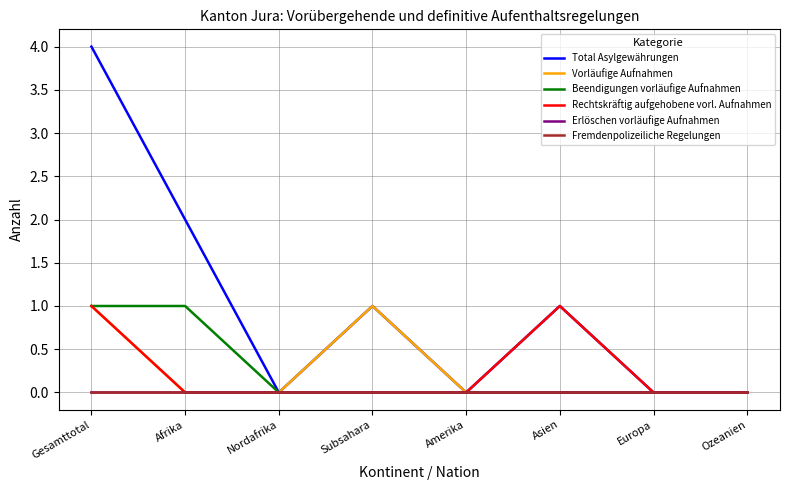

True or false: Total Asylgewährungen has more than 2 points higher than both neighbors.

False